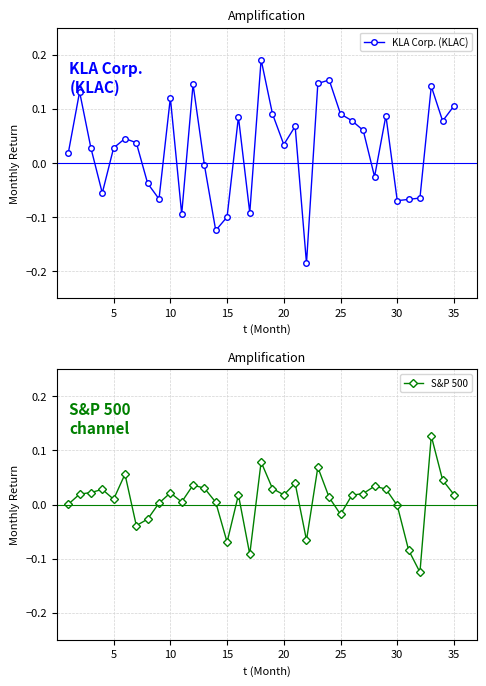

True or false: KLA Corp. (KLAC) has more than 1 points higher than both neighbors.

True